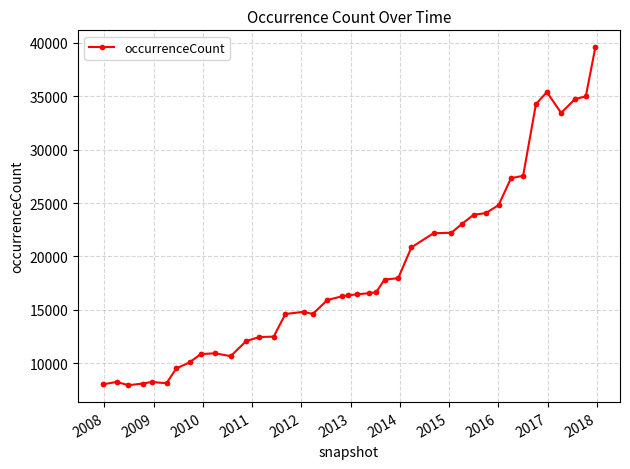

What is the difference between the second highest and minimum values?

27421